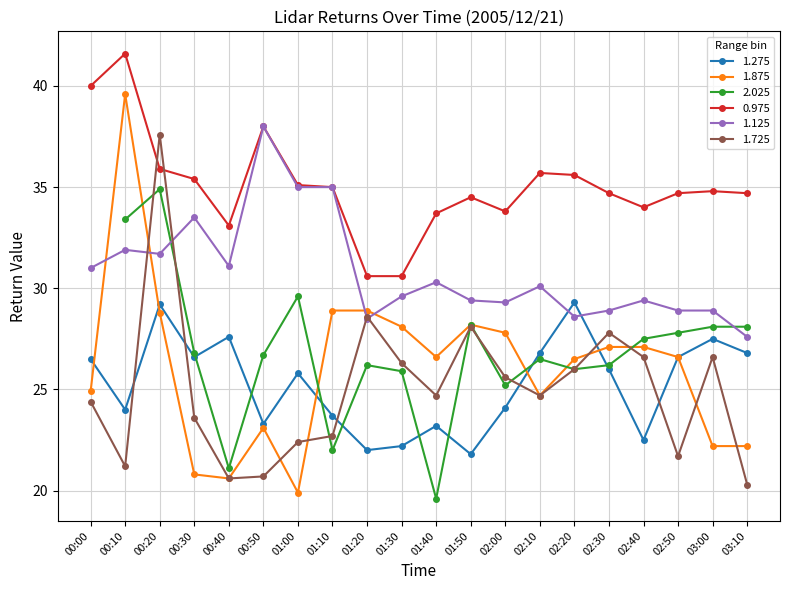

Which series has the largest total across all categories?

0.975